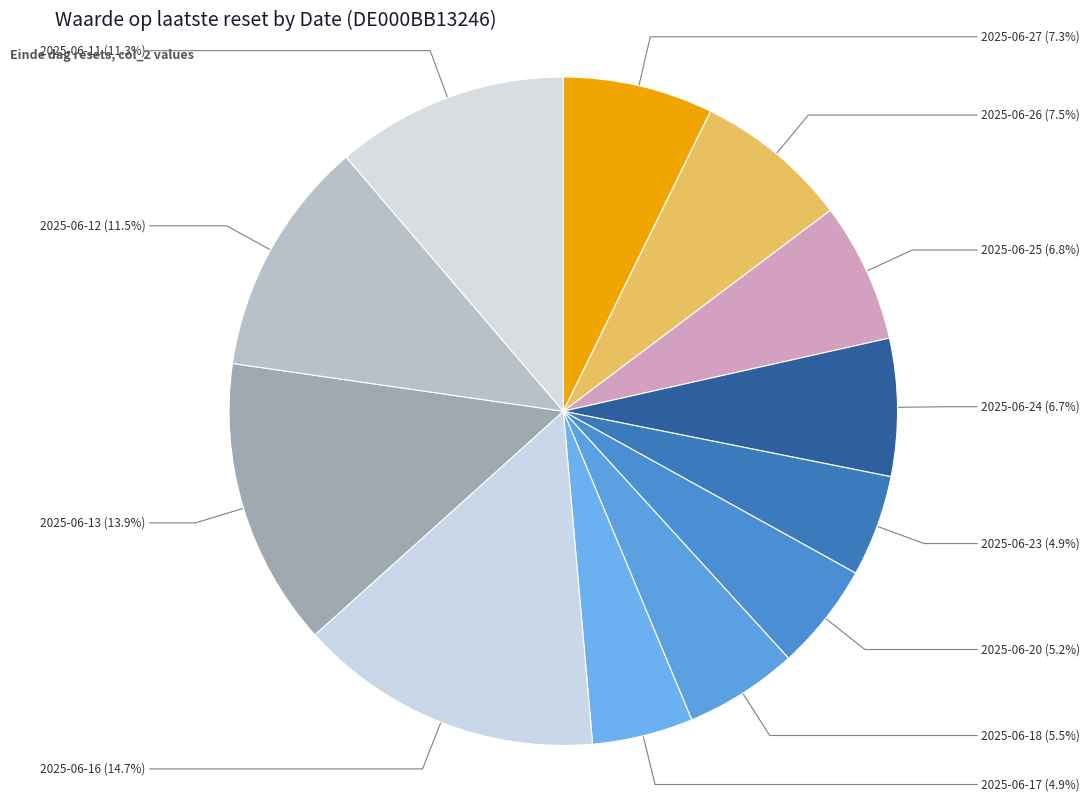

Rank the categories by value from highest to lowest.

2025-06-16, 2025-06-13, 2025-06-12, 2025-06-11, 2025-06-26, 2025-06-27, 2025-06-25, 2025-06-24, 2025-06-18, 2025-06-20, 2025-06-23, 2025-06-17